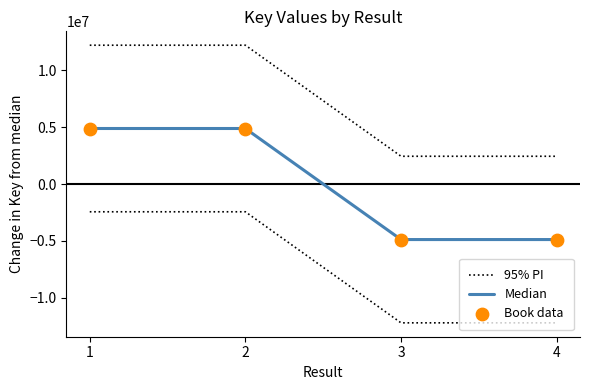

At how many categories does at least one series exceed 3303717?

2